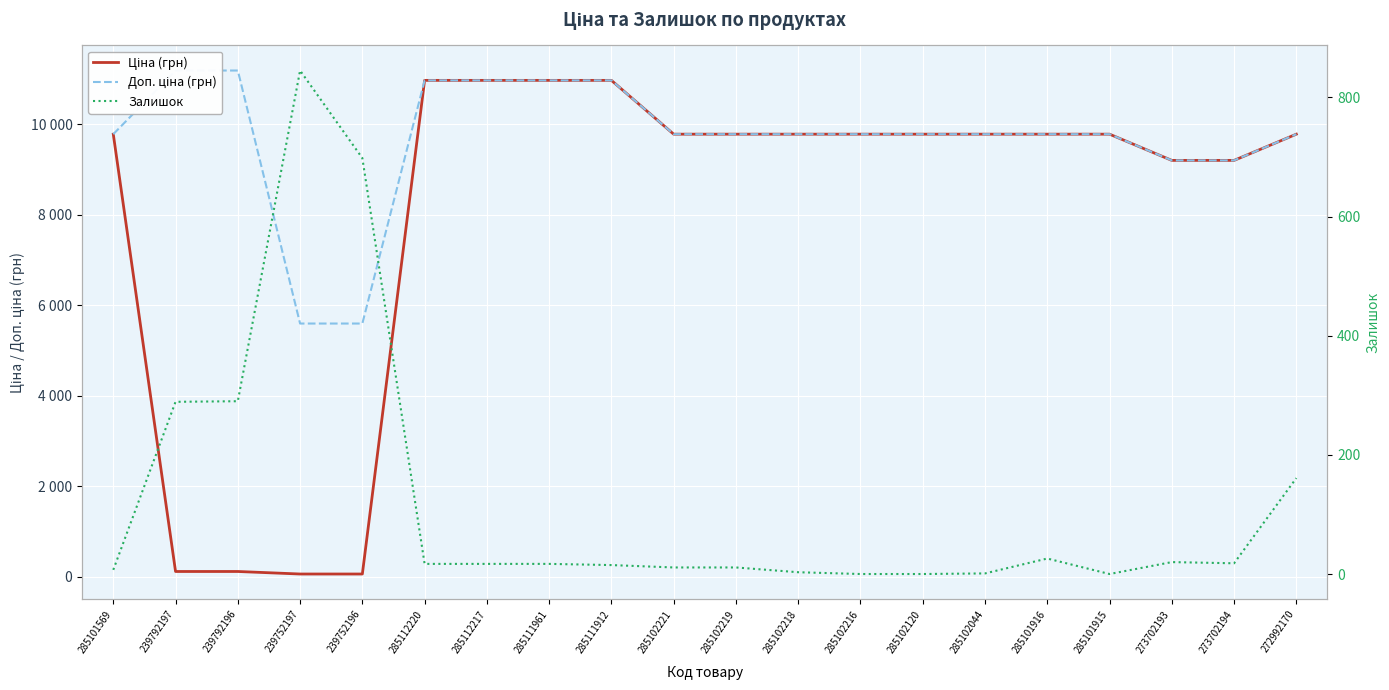

What is the label of the 2nd point from the left?

239792197